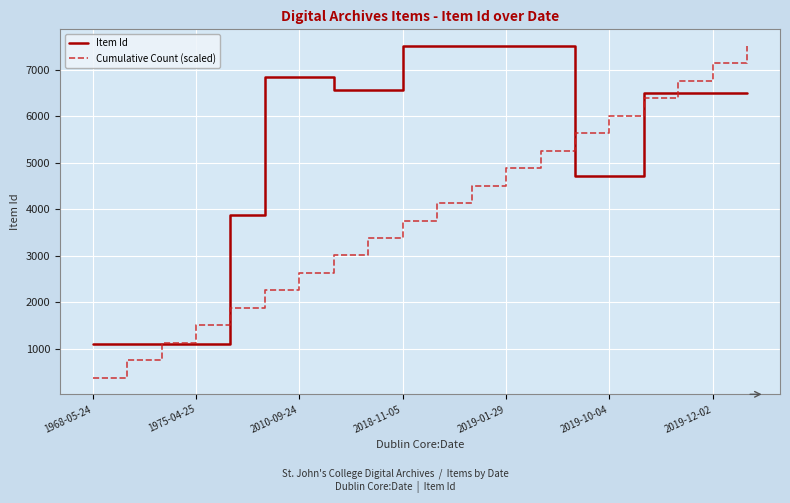

Which series has the widest spread of values?

Cumulative Count (scaled)